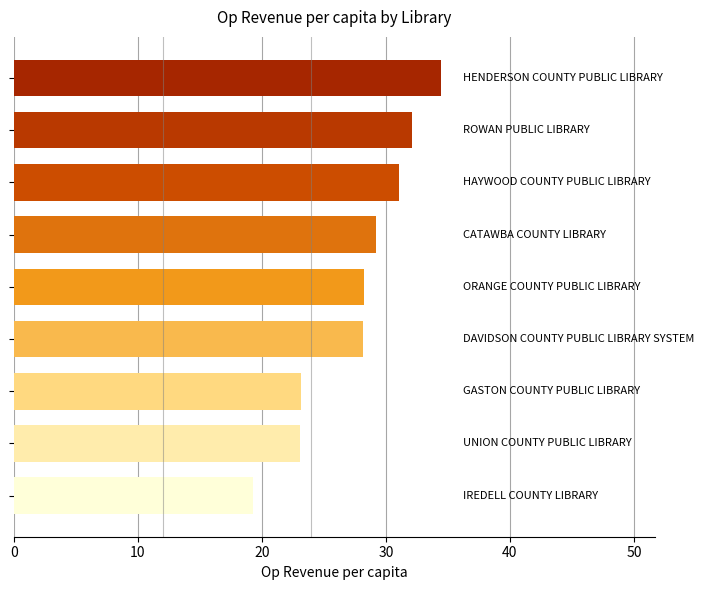

What is the smallest value displayed?

19.3